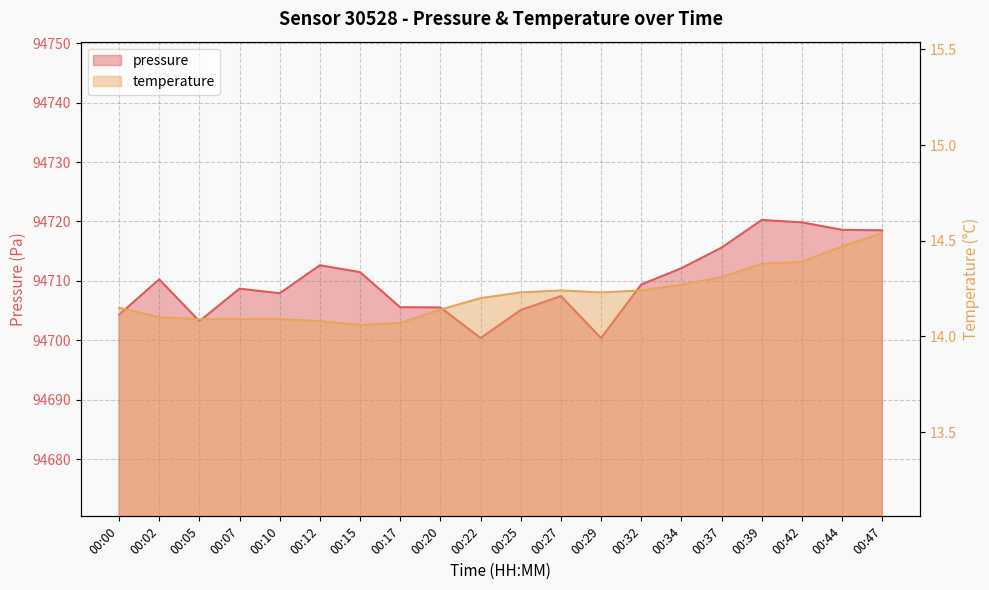

What is the highest value of the temperature series?

14.5